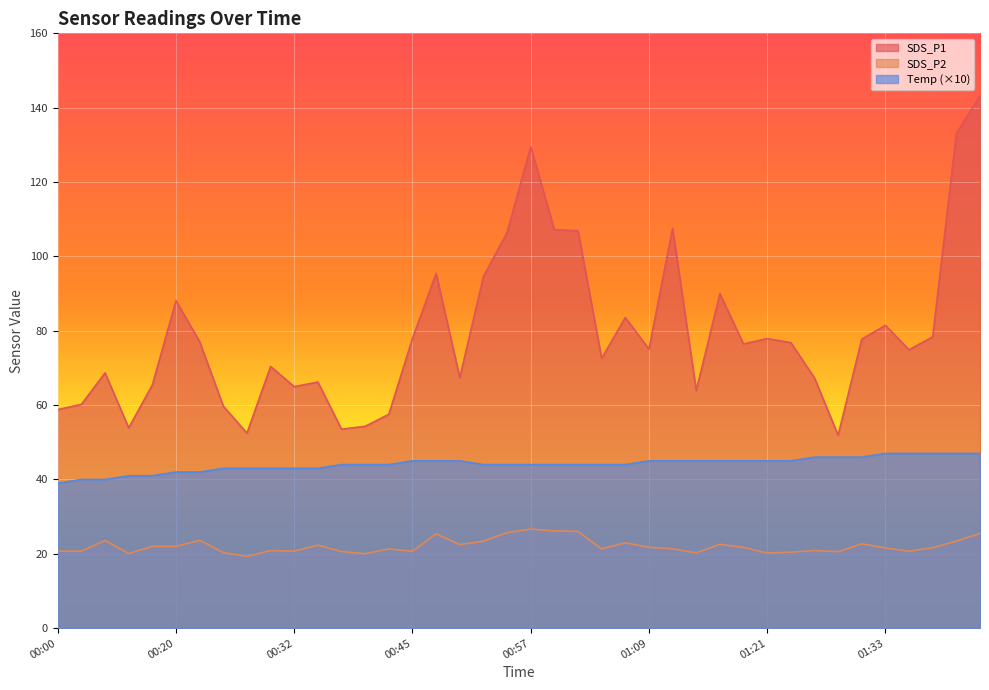

What value does the Temp series have at 00:00?

39.0